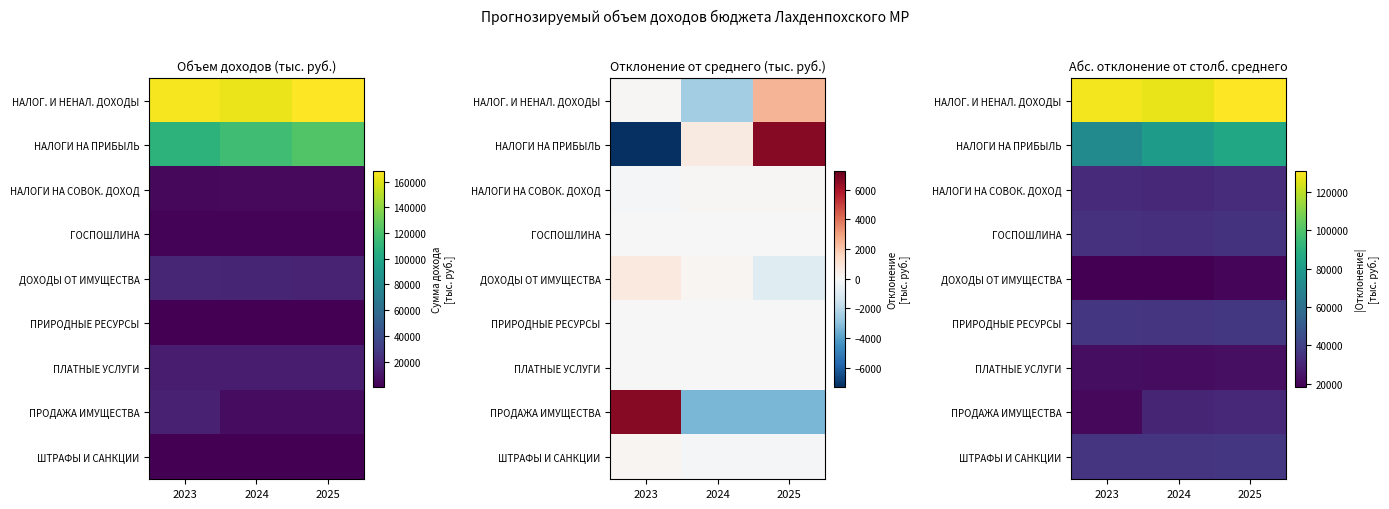

Between 2024 and 2025, which series saw the biggest shift?

НАЛОГИ НА ПРИБЫЛЬ